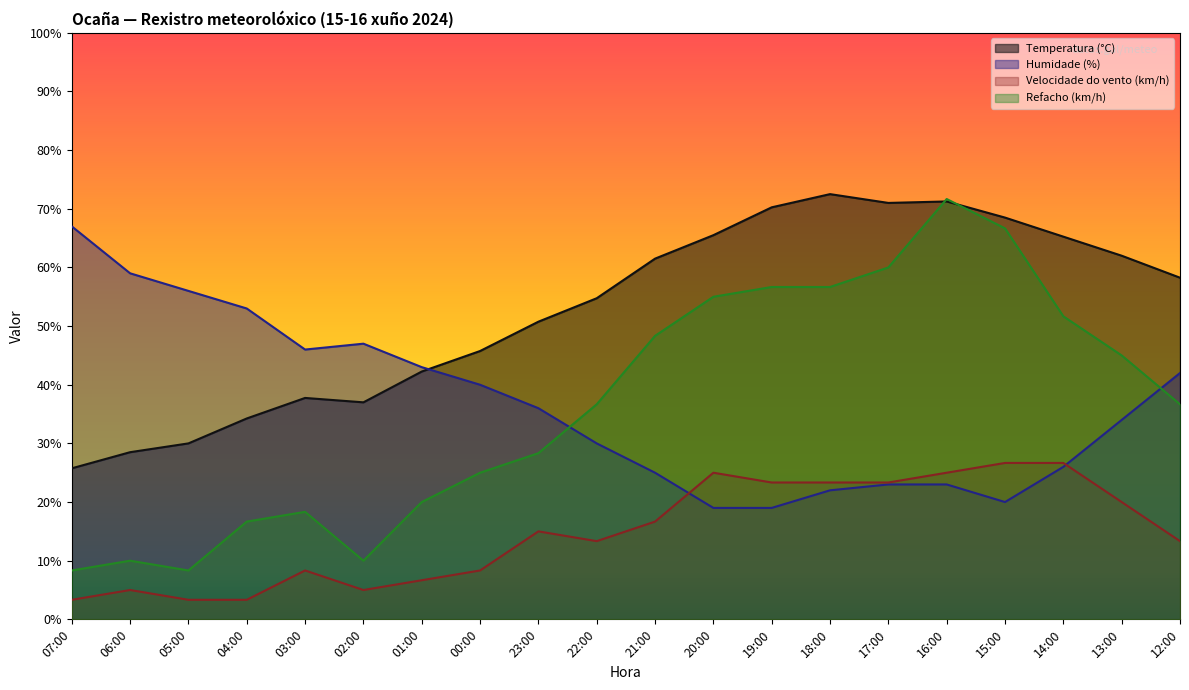

What is the sum of the Refacho (km/h) values at 01:00 and 12:00?

56.7